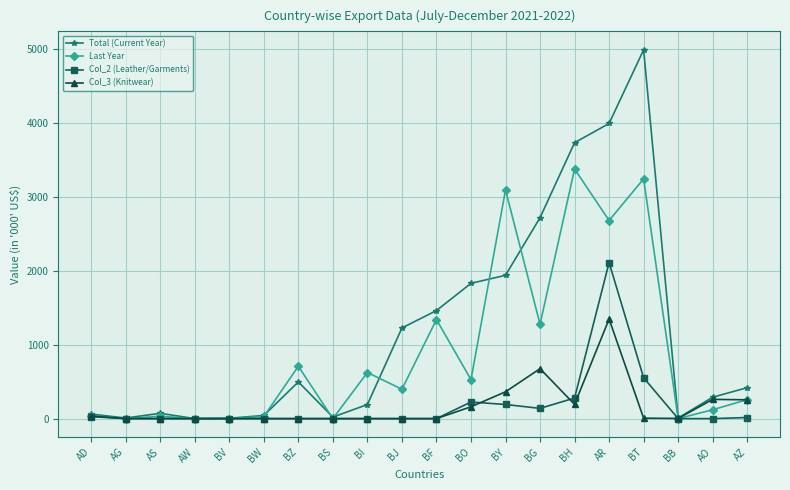

What is the label of the 12th point from the right?

BI